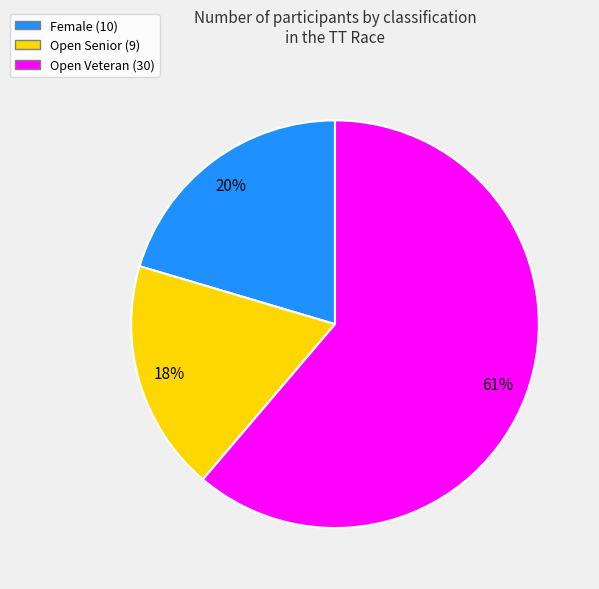

True or false: Female accounts for 31% of the total.

False